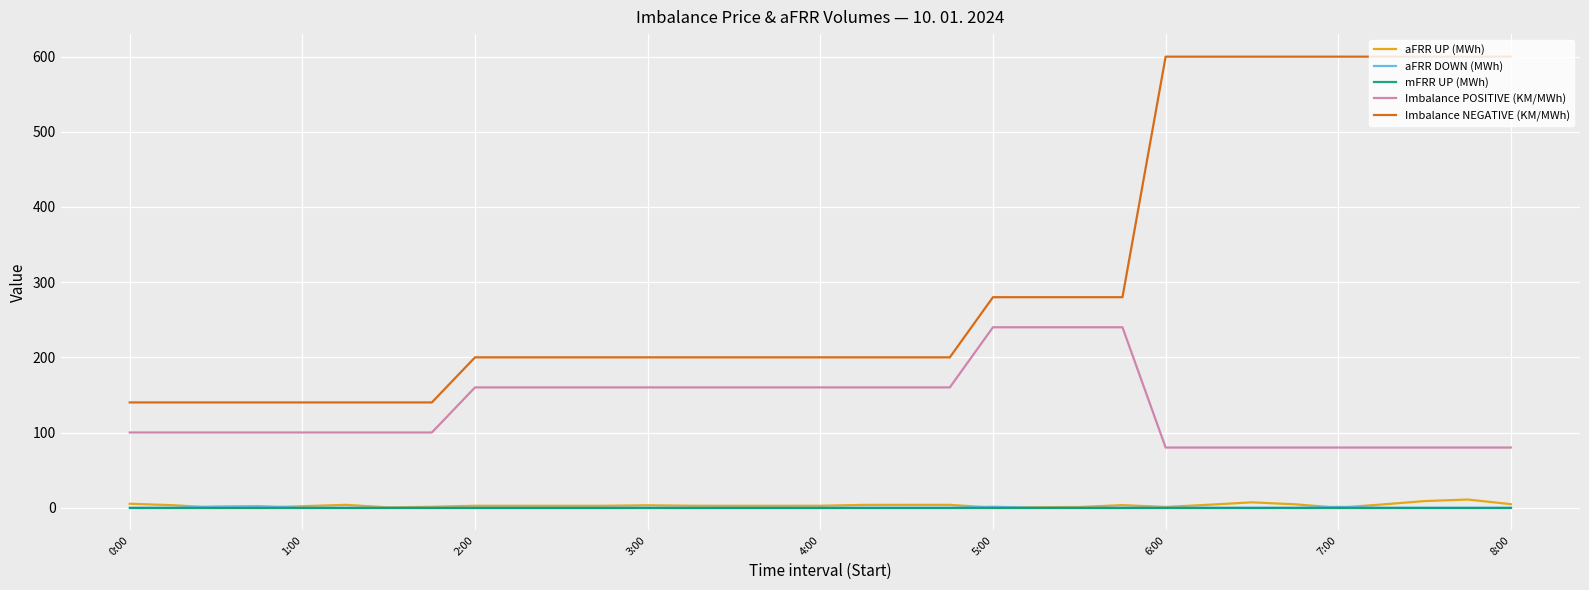

Which series has the widest spread of values?

Imbalance NEGATIVE (KM/MWh)